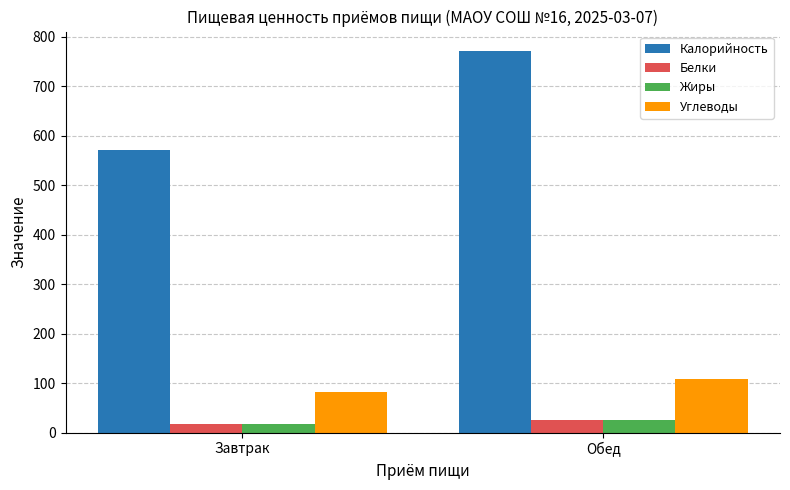

At which label does Калорийность first exceed 772?

Обед